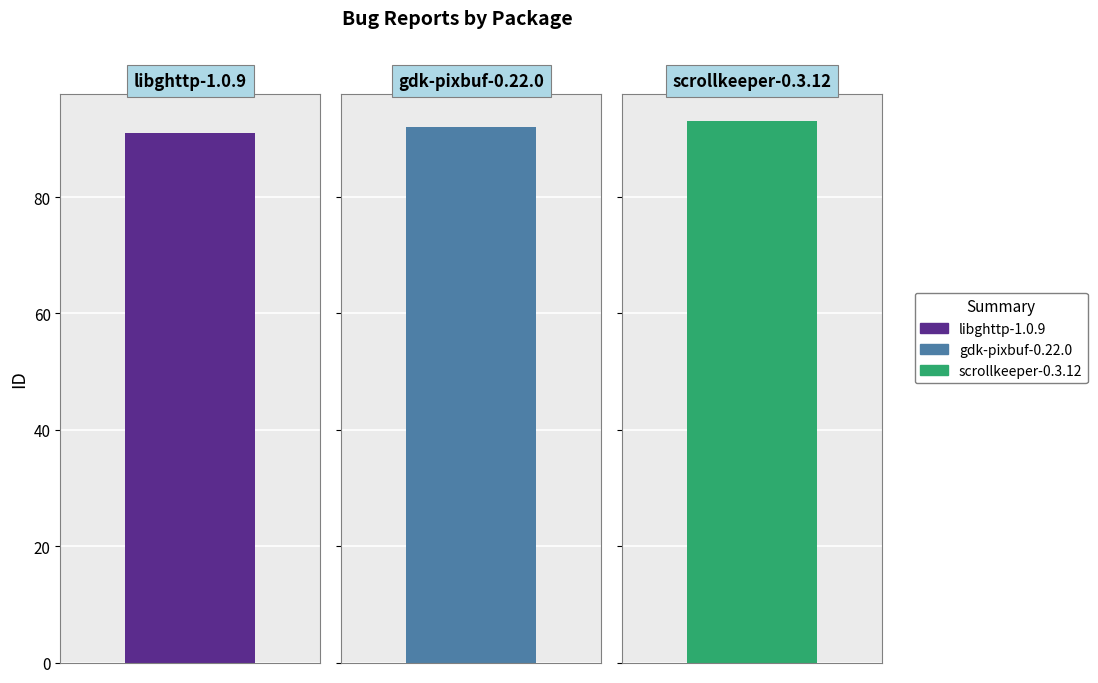

At which category does the chart reach its minimum across all series?

libghttp-1.0.9